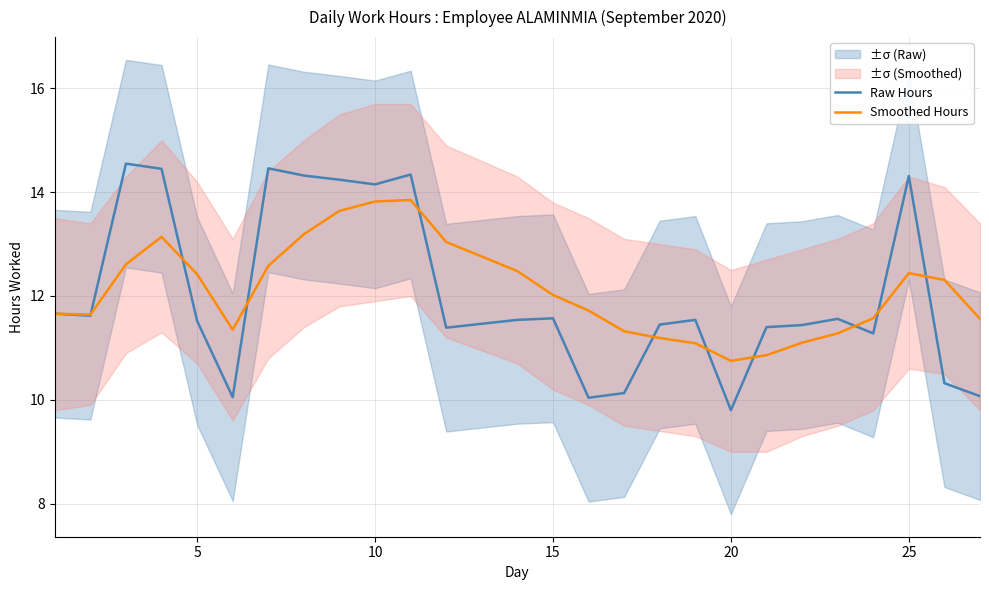

What is the minimum value for Raw Hours?

9.8